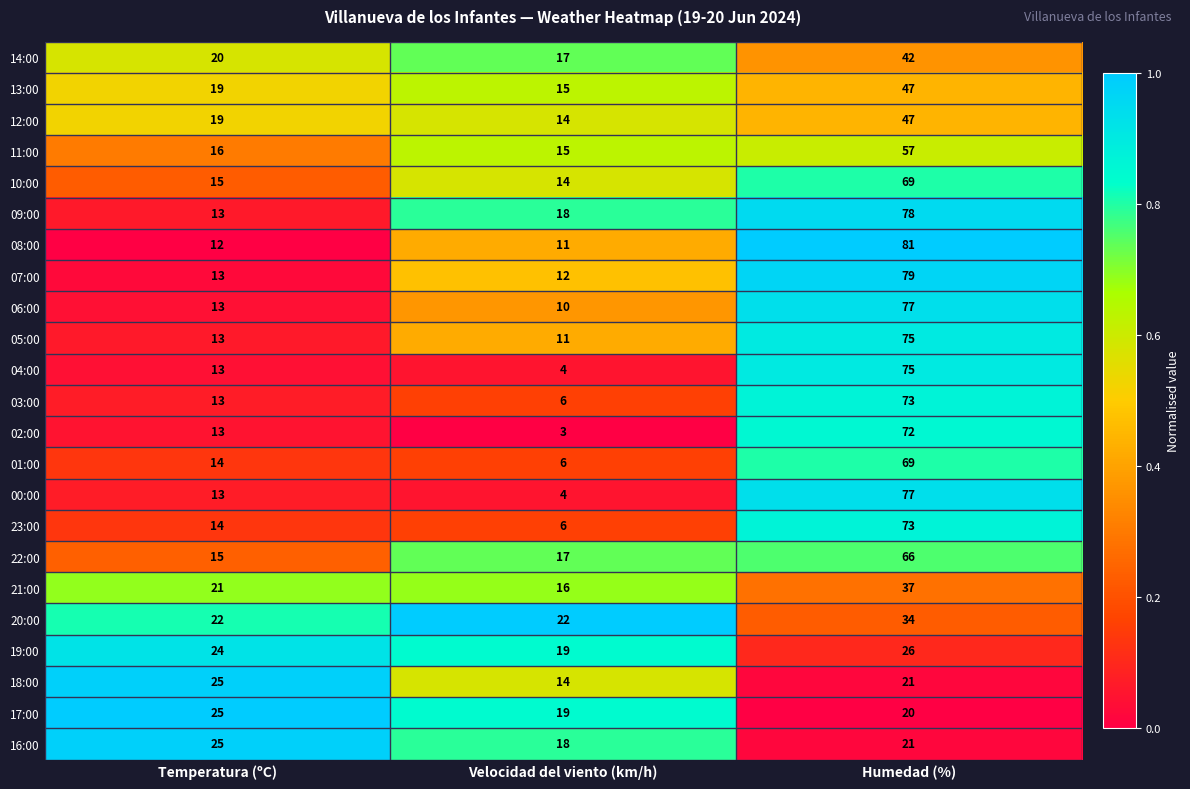

Which series has the largest total across all categories?

09:00